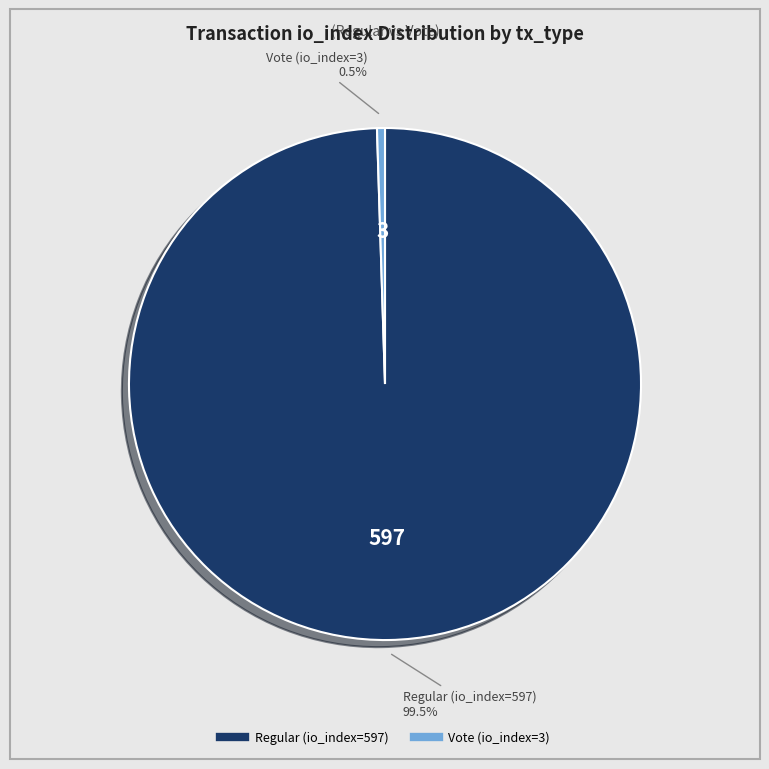

Count the number of slices in the pie.

2